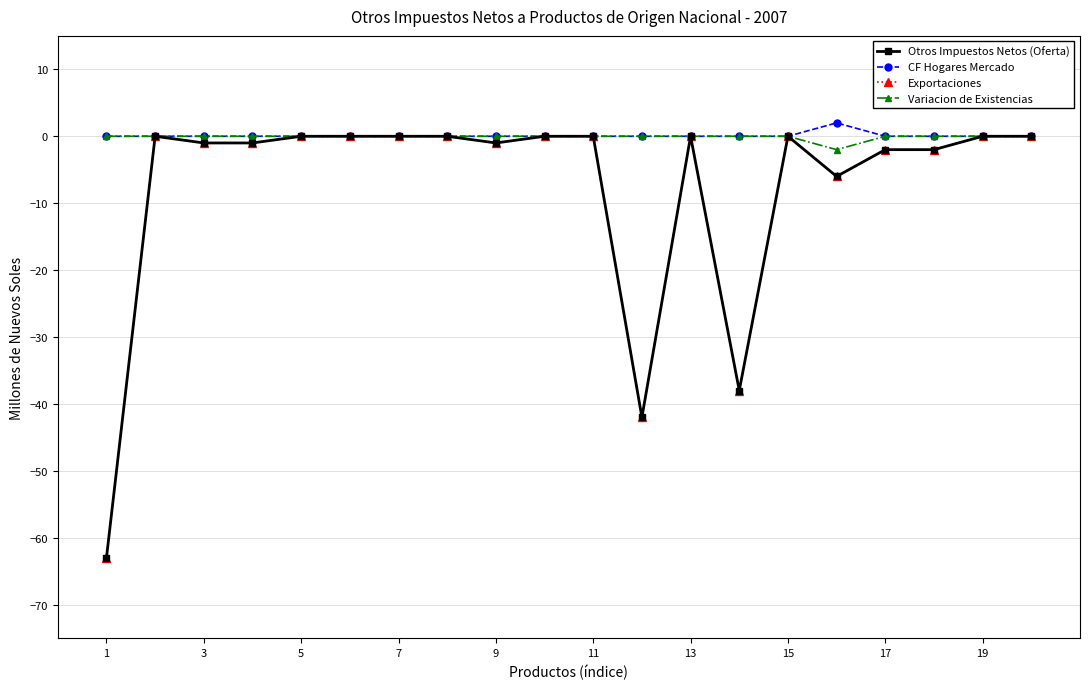

Which series has the widest spread of values?

Otros Impuestos Netos (Oferta)